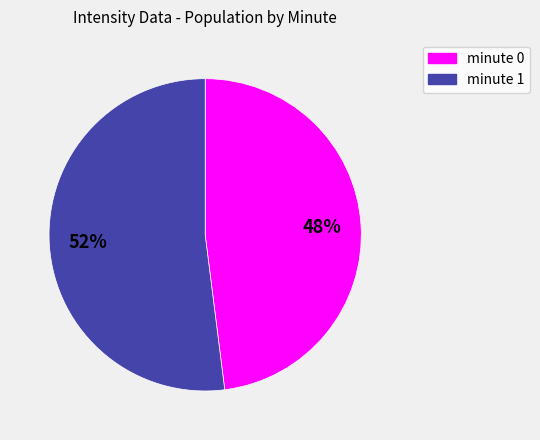

To the nearest percent, what is the average slice percentage?

50%